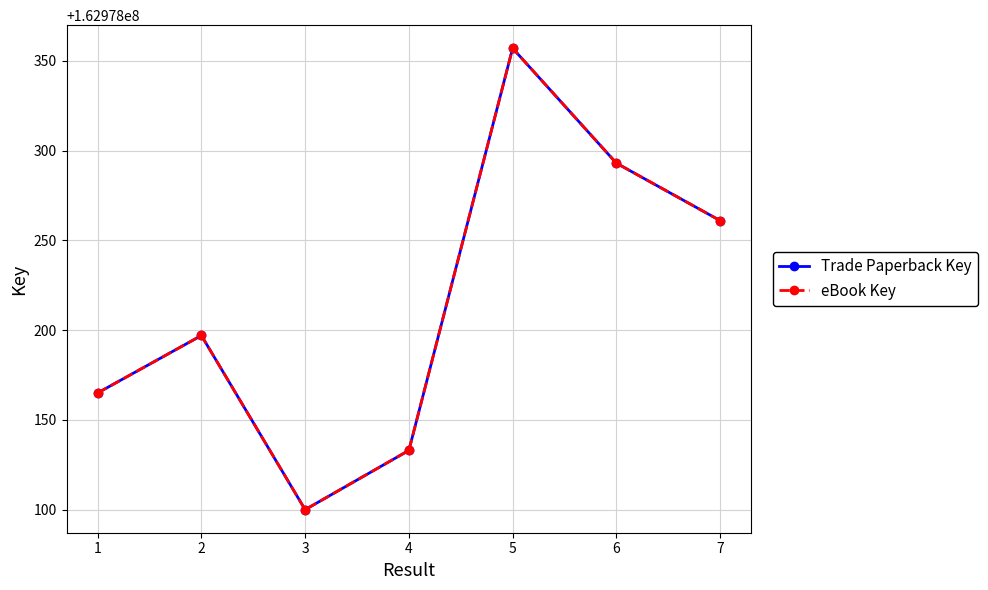

What is the value of the Trade Paperback Key point at the 1st from the left?

162978165